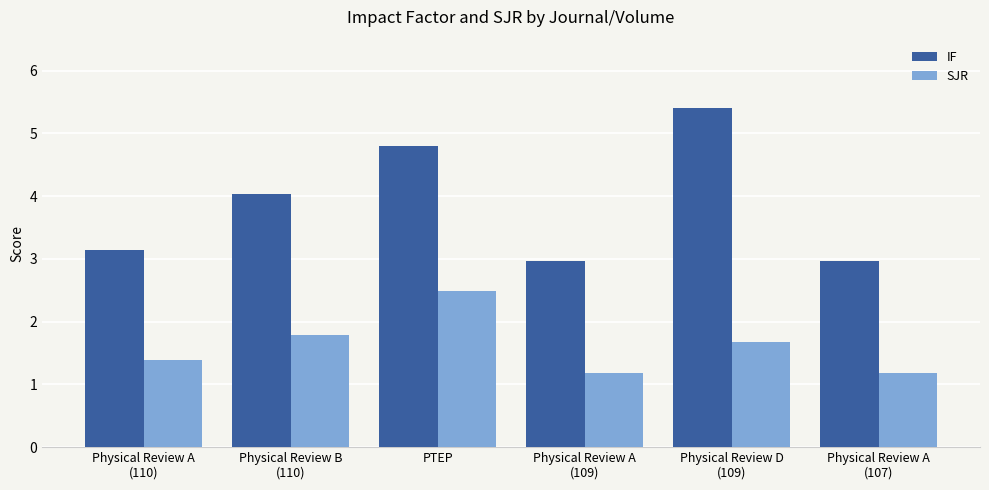

What is the spread (max minus min) of values at PTEP?

2.3